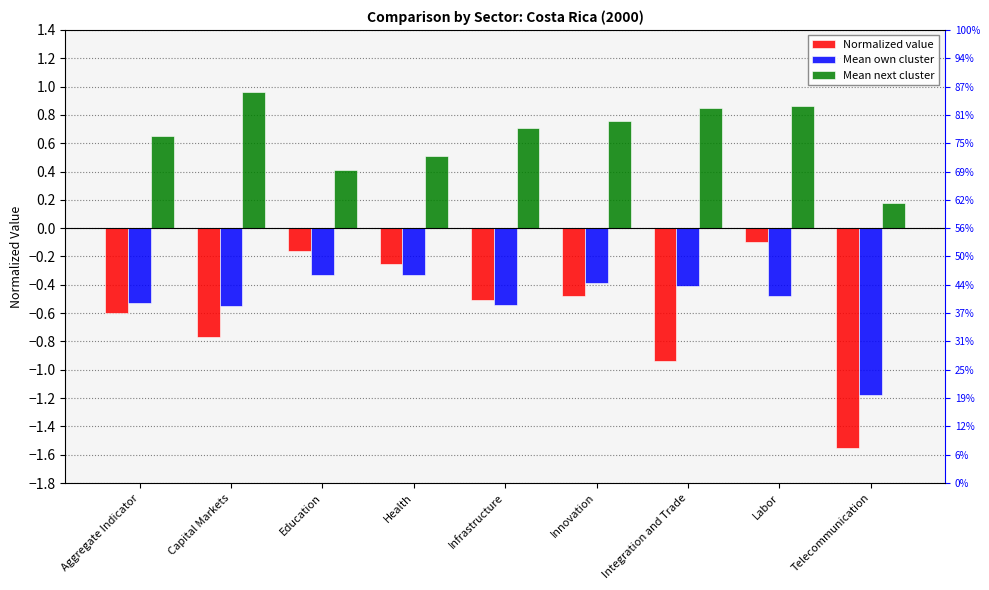

What is the total value across all series at Health?

-0.1